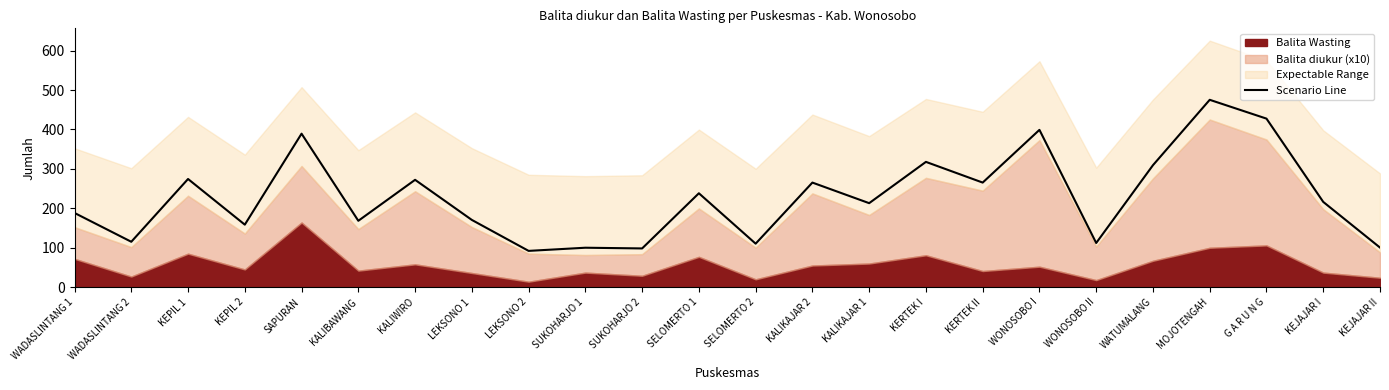

True or false: the data has more than 2 interior local peaks.

True